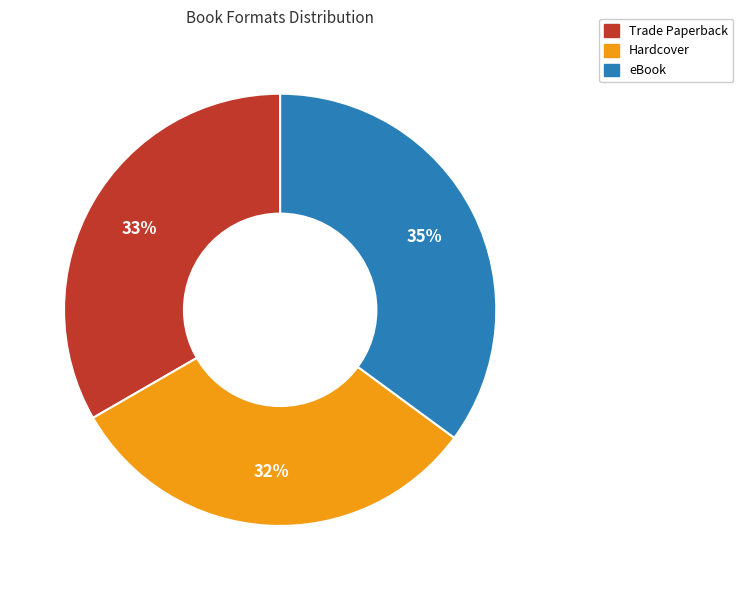

How many slices are in this pie chart?

3